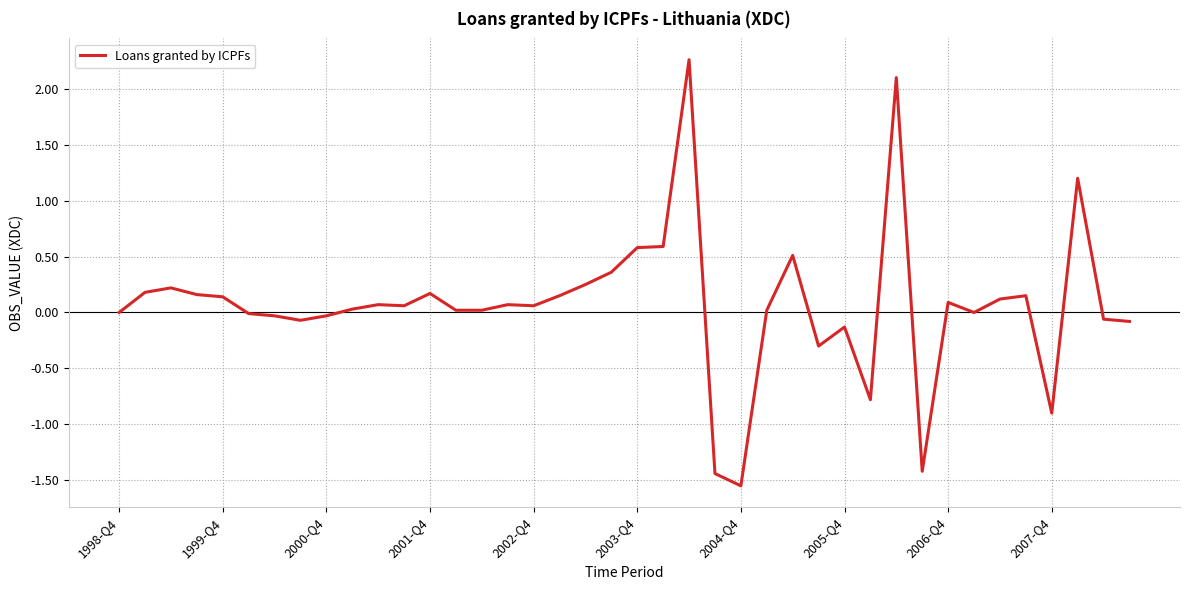

True or false: the data has more than 0 interior local peaks.

True